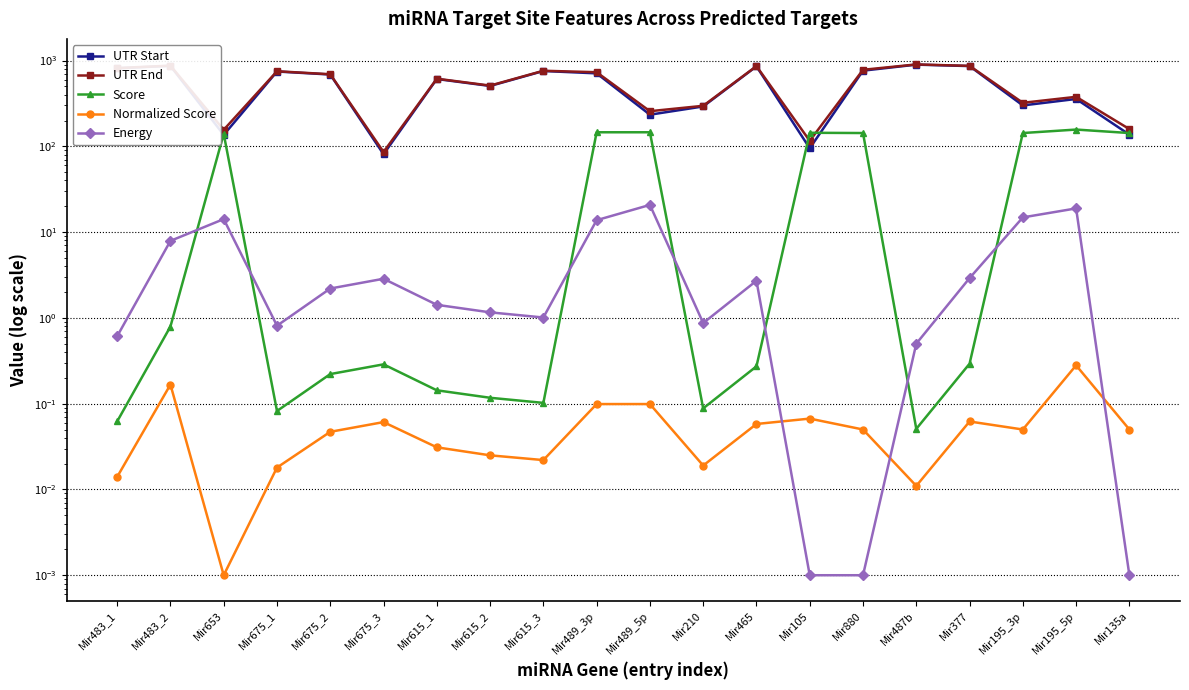

Is the value of Energy at Mir377 greater than the value of Normalized Score at Mir135a?

Yes